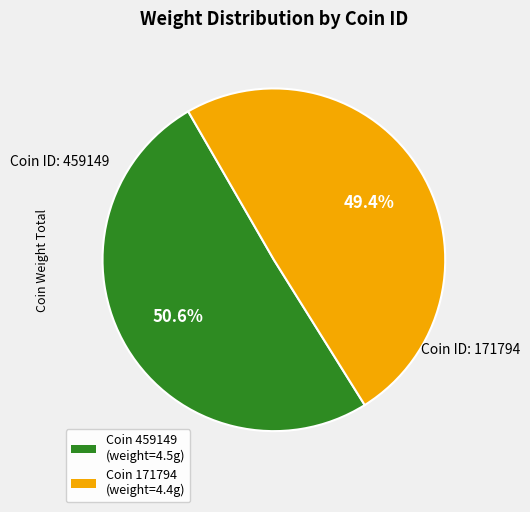

Does any single category account for the majority?

Yes